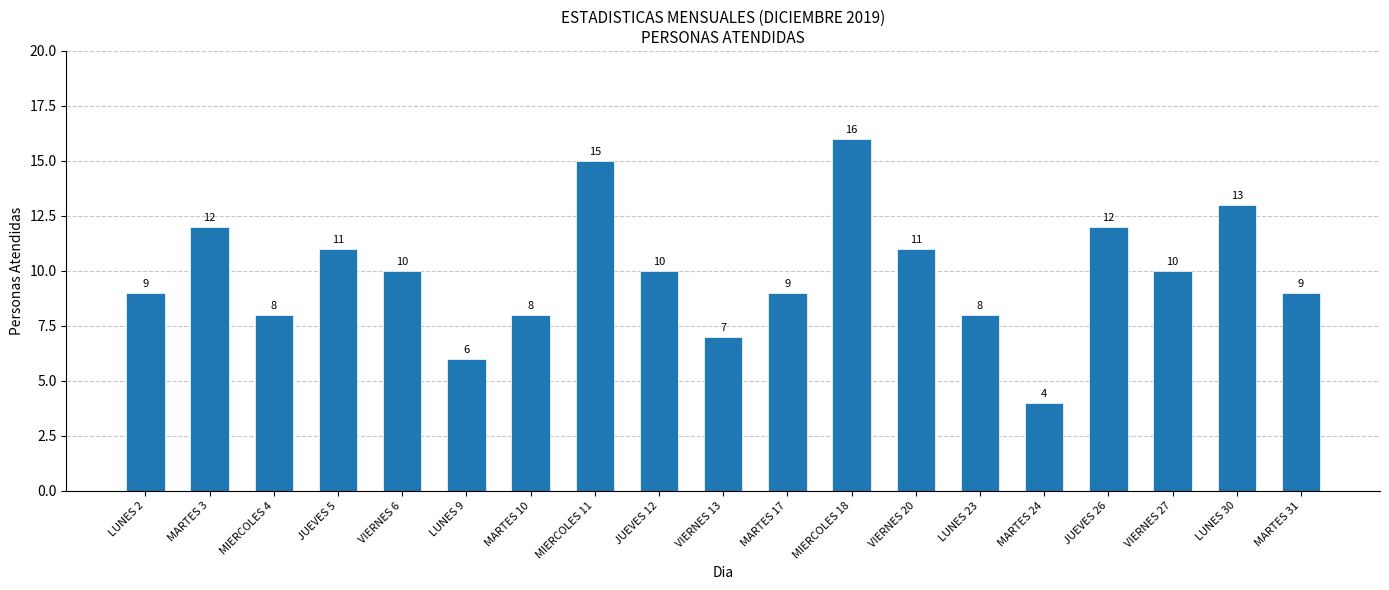

True or false: the data shows 17 at VIERNES 27.

False